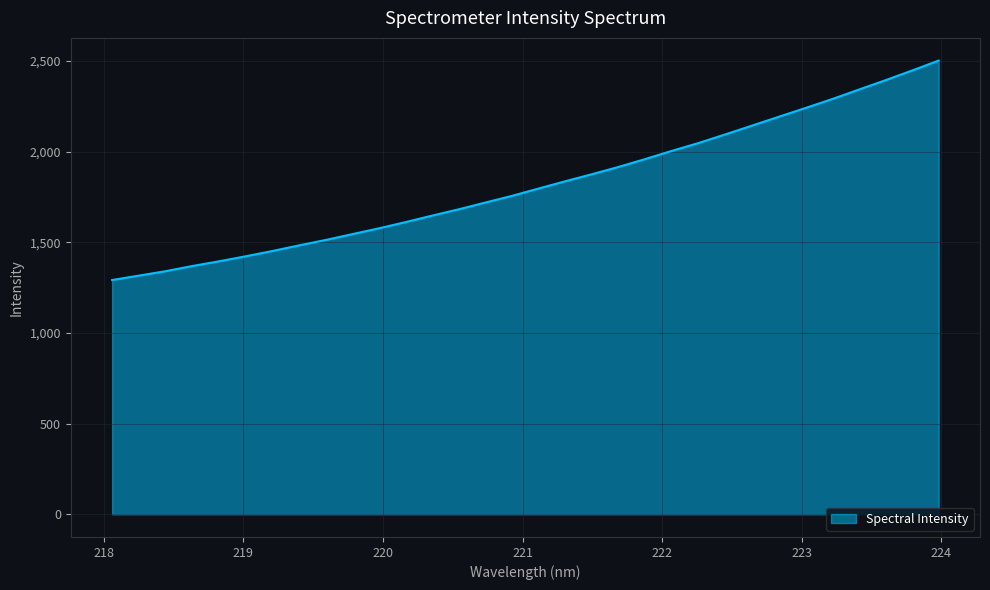

What is the greatest value displayed?

2501.4